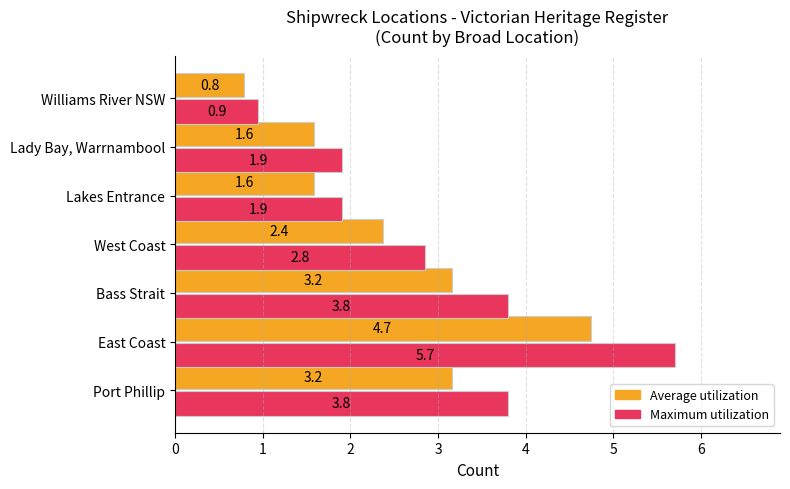

What is the difference between the highest and lowest values at Lakes Entrance?

0.3